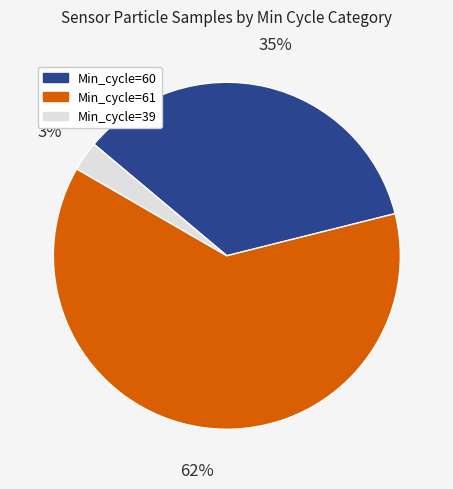

Is there a majority slice in this chart?

Yes